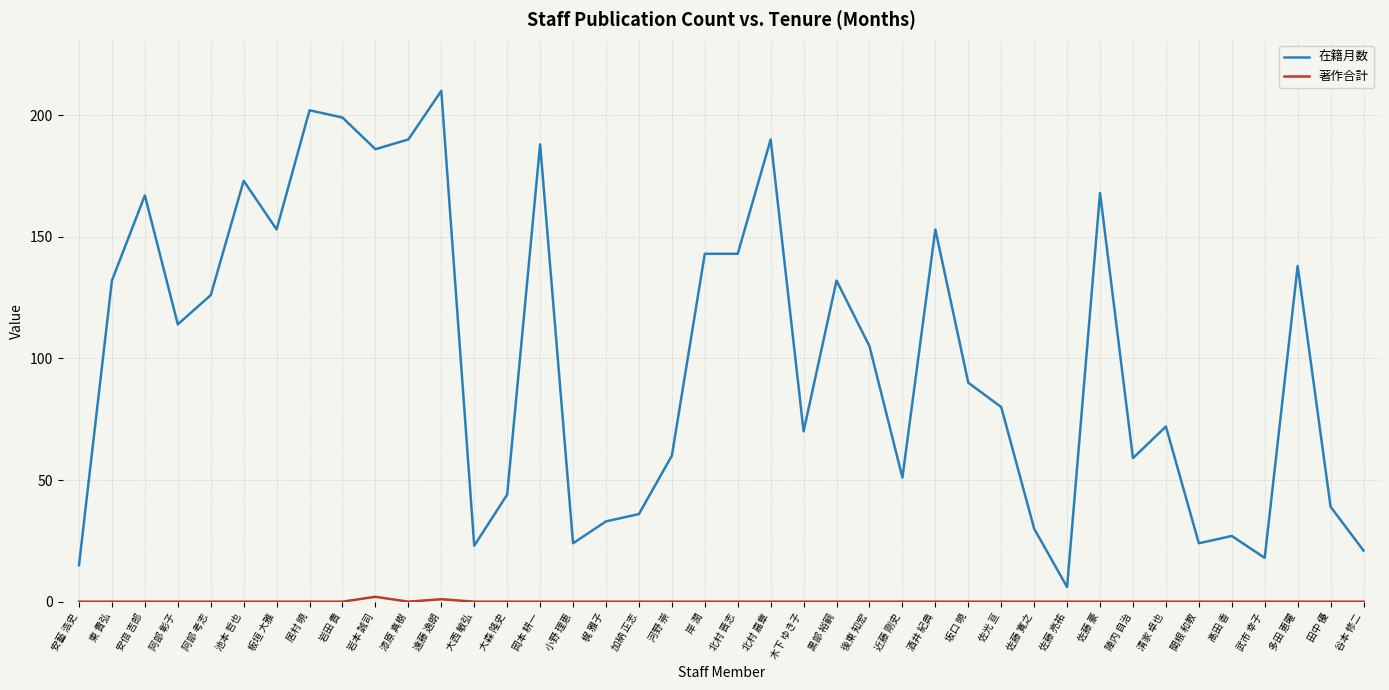

Which category has the highest value in the 在籍月数 series?

遠藤 逸朗